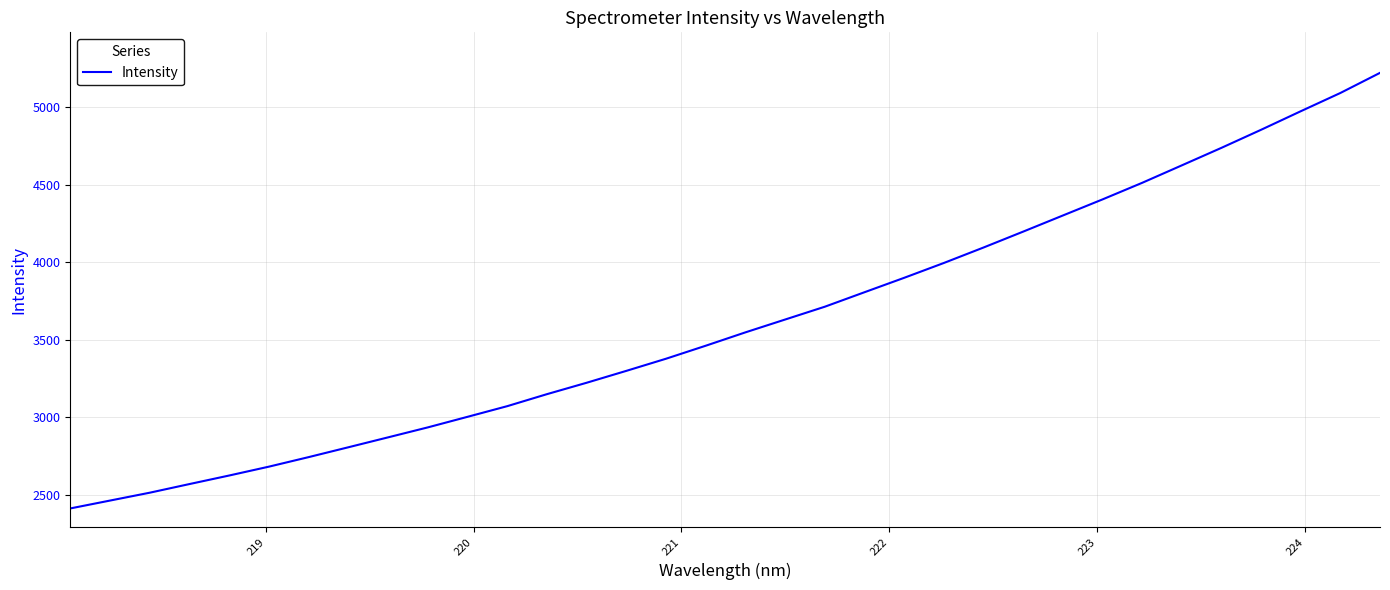

What is the difference between the maximum and minimum values?

2805.9